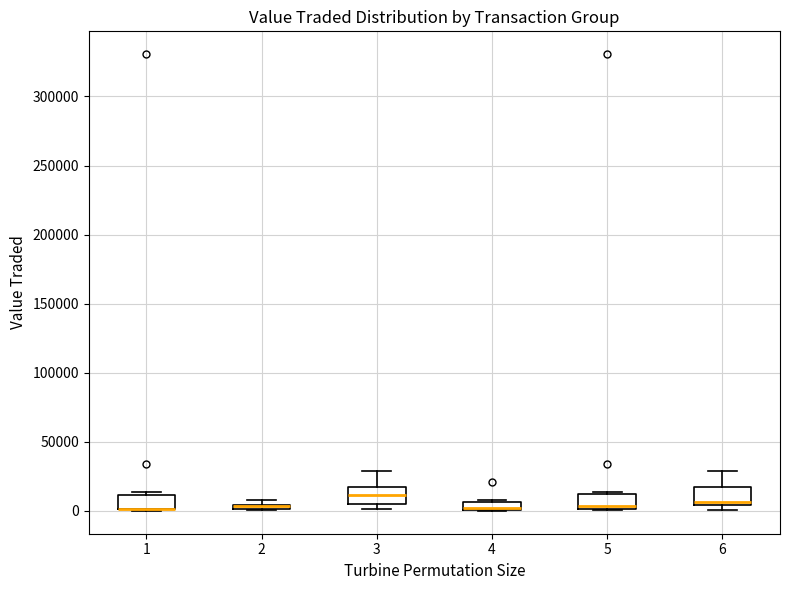

Where is the lower edge of the box at x = 1 on the y-axis? The values are not printed on the chart, so give them approximately, as read against the axis.

0